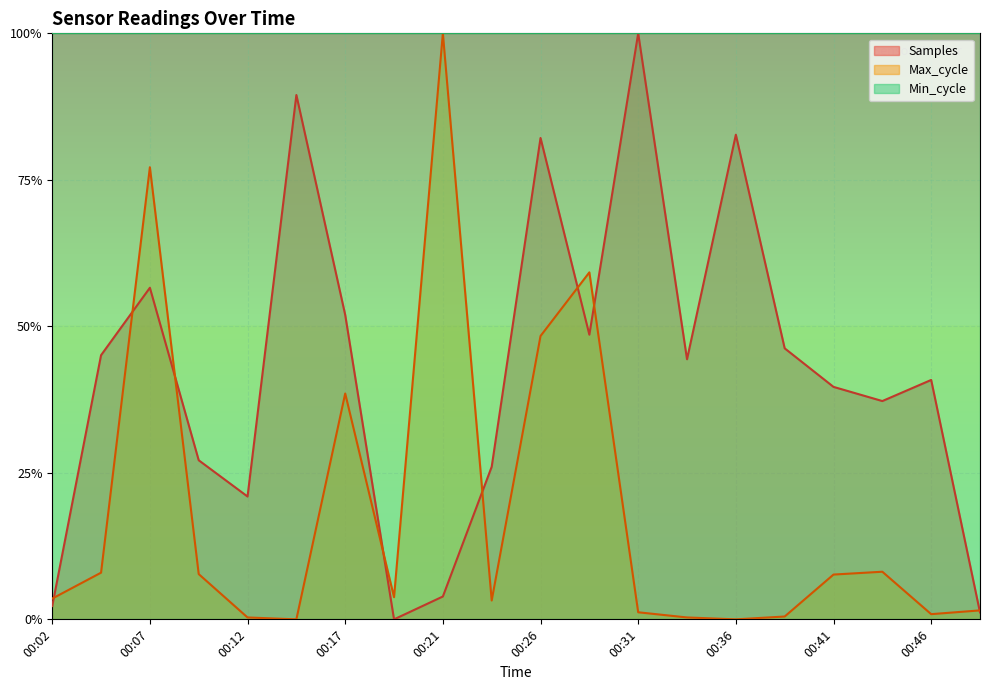

How many lines are shown in the chart?

2